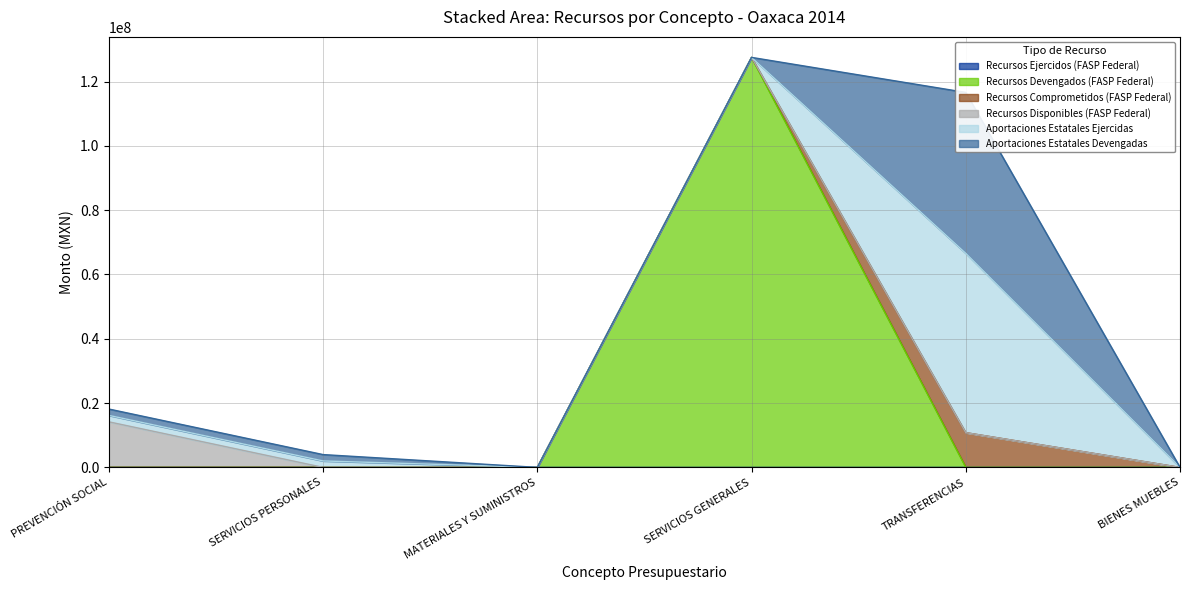

True or false: Recursos Ejercidos (FASP Federal) and Aportaciones Estatales Devengadas cross at least once.

False